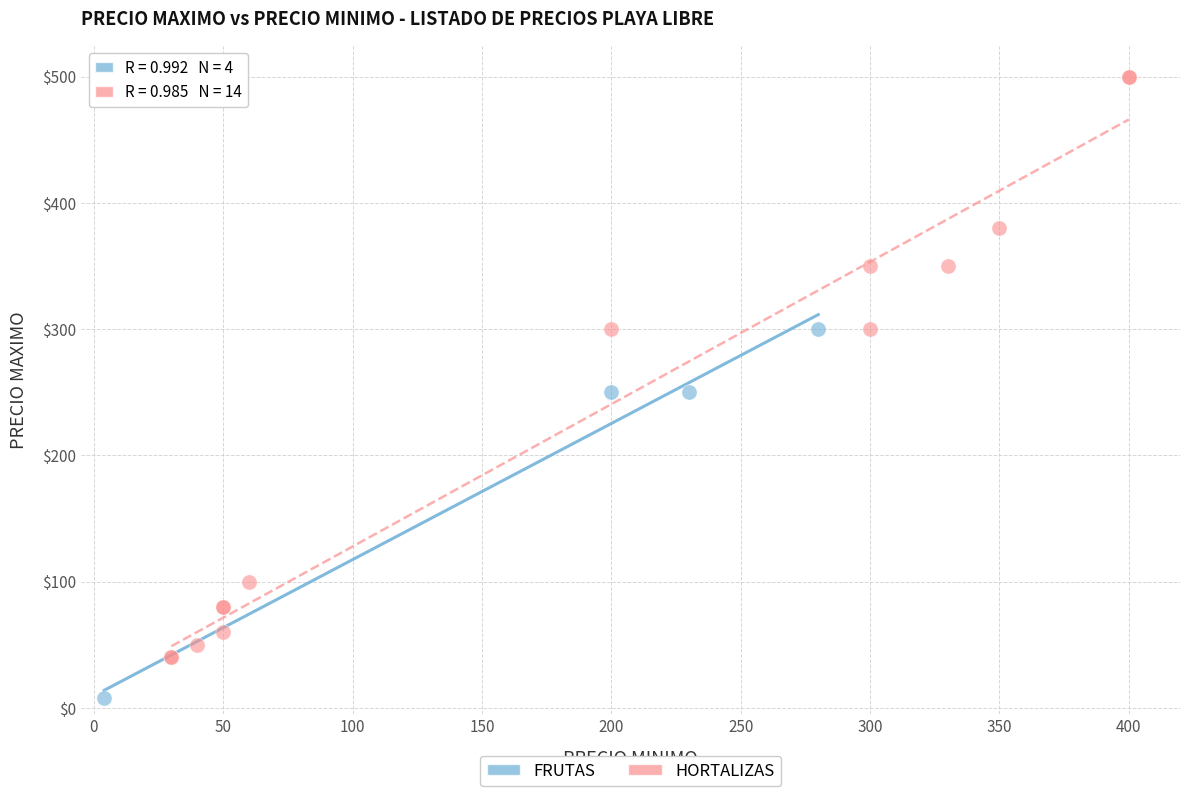

Which series has the largest Y range (max minus min)?

HORTALIZAS